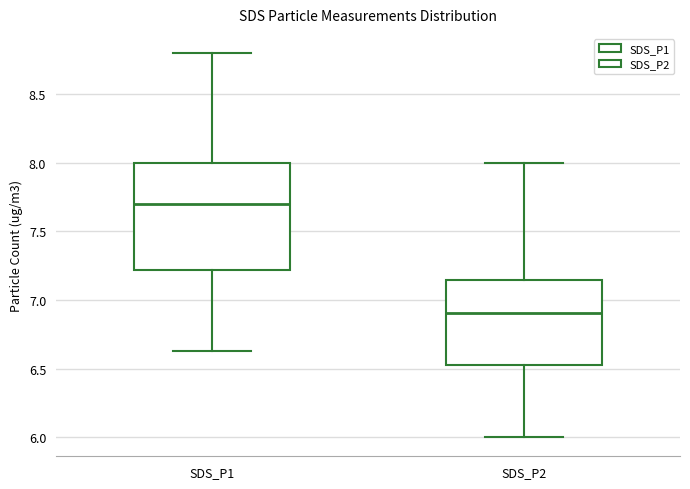

Which box has the lowest median line?

SDS_P2